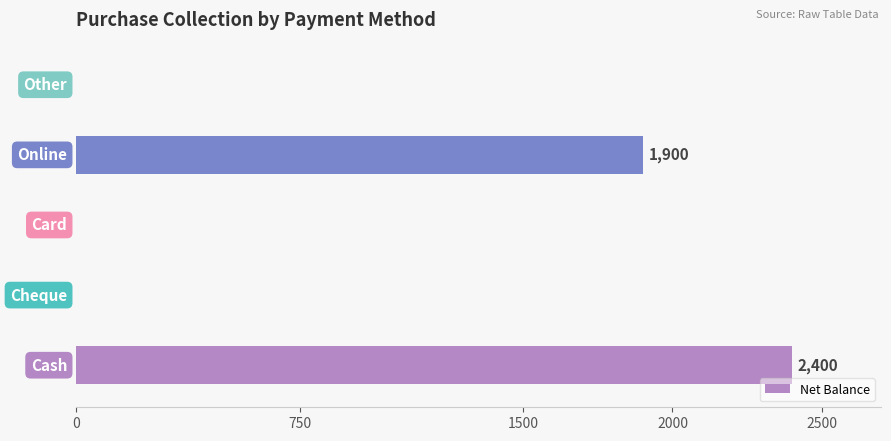

What is the maximum value shown in the chart?

2400